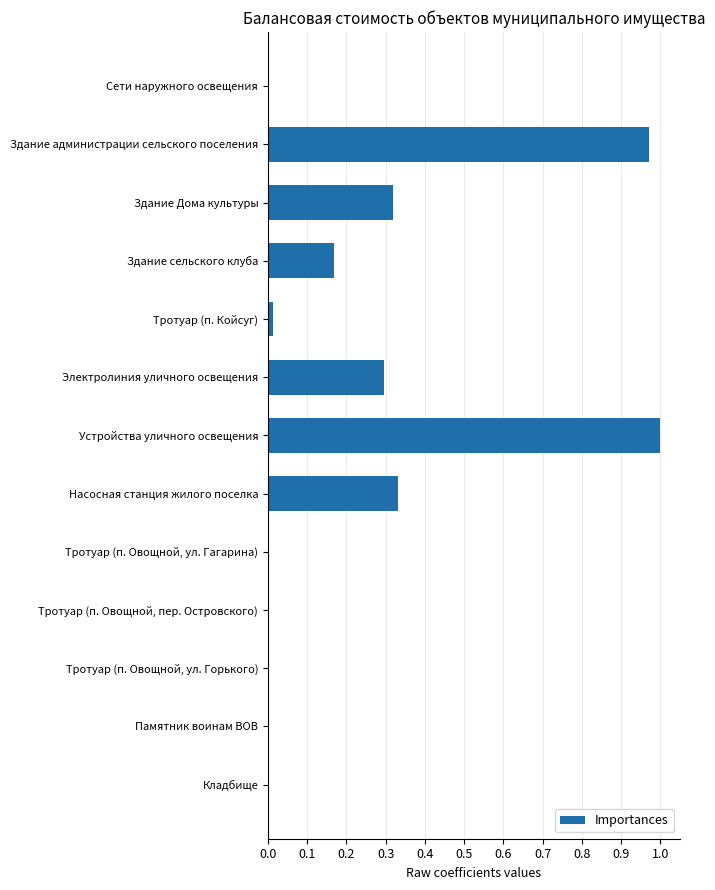

The chart shows a value of -0.5 at Тротуар (п. Овощной, пер. Островского). True or false?

False